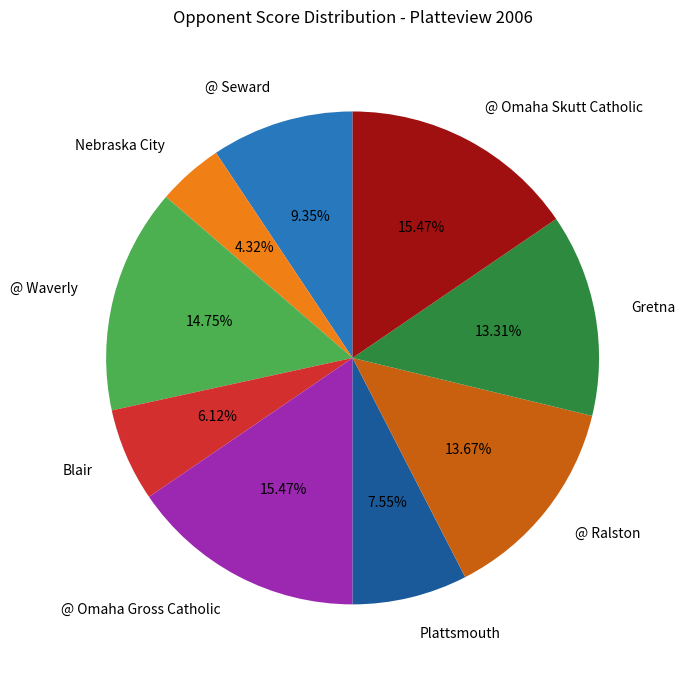

The @ Omaha Gross Catholic slice represents 3% of the pie. True or false?

False